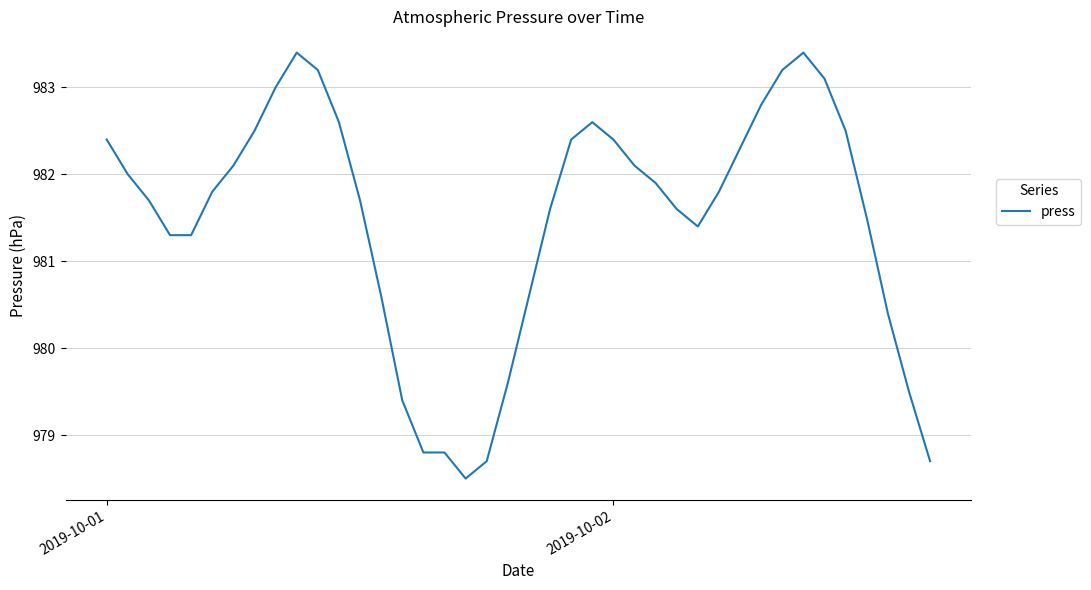

What is the difference between the maximum and minimum values?

4.9